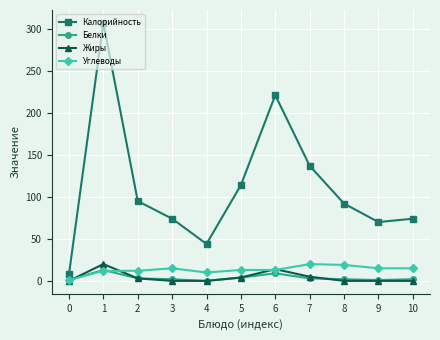

Read the Углеводы value at 3, to the nearest 10.

20